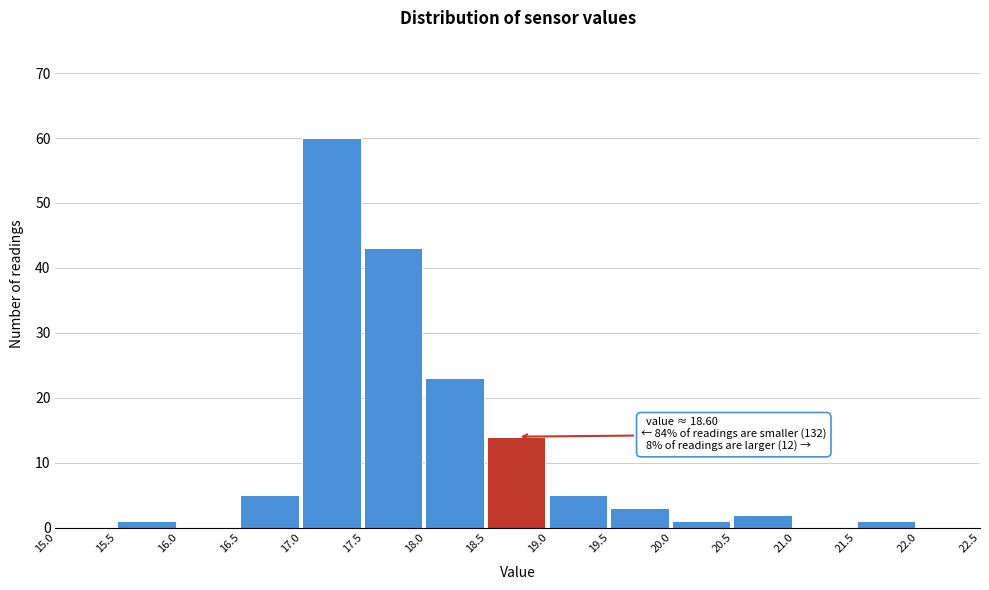

Which range on the x-axis has the tallest bar?

17.0 to 17.5